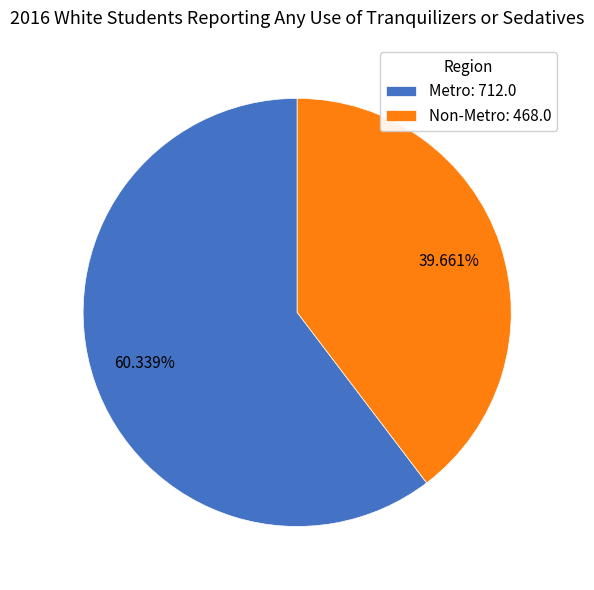

How many slices are in this pie chart?

2